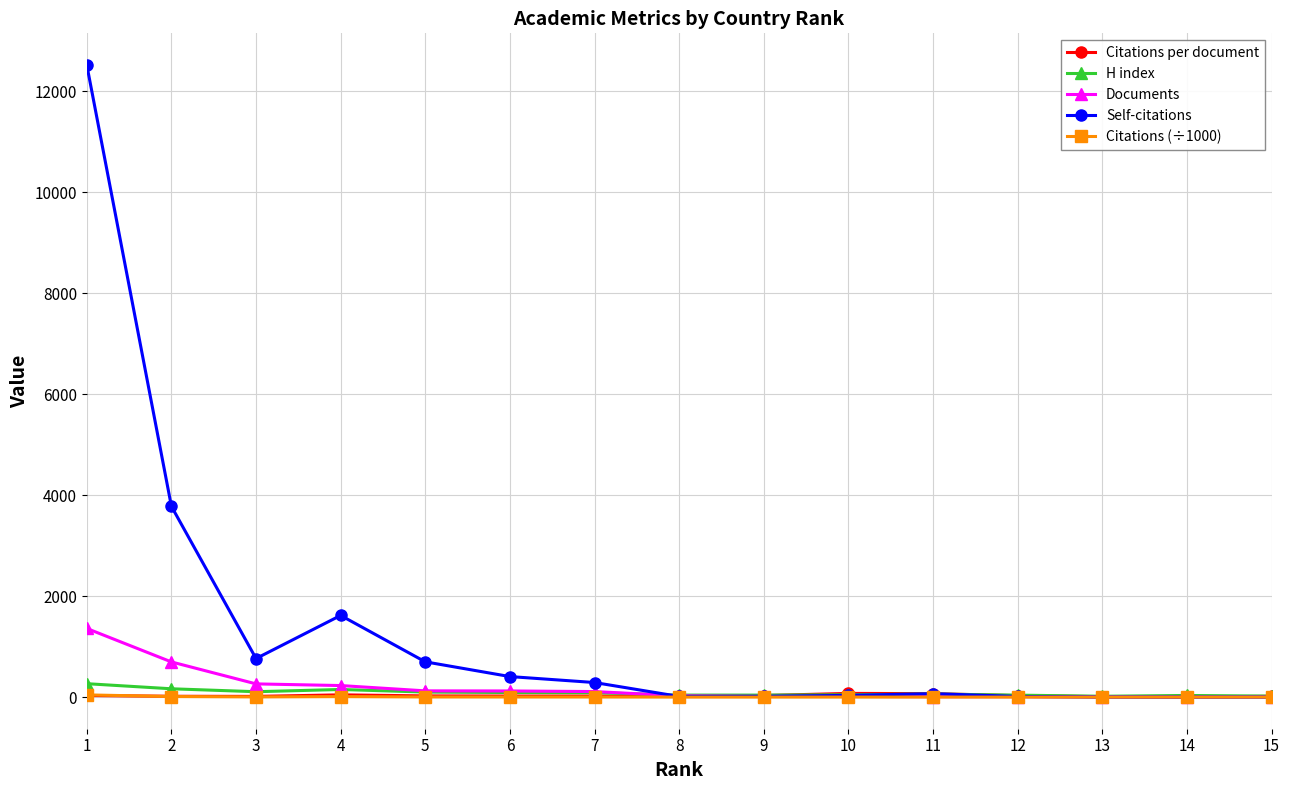

Which series has the largest total across all categories?

Self-citations